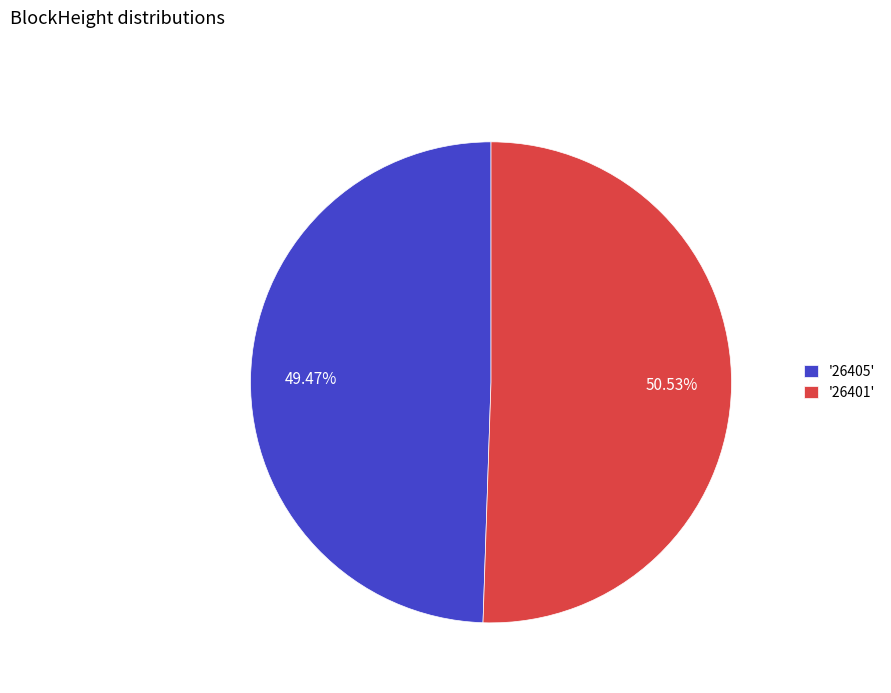

Which has a higher value, '26405' or '26401'?

'26401'